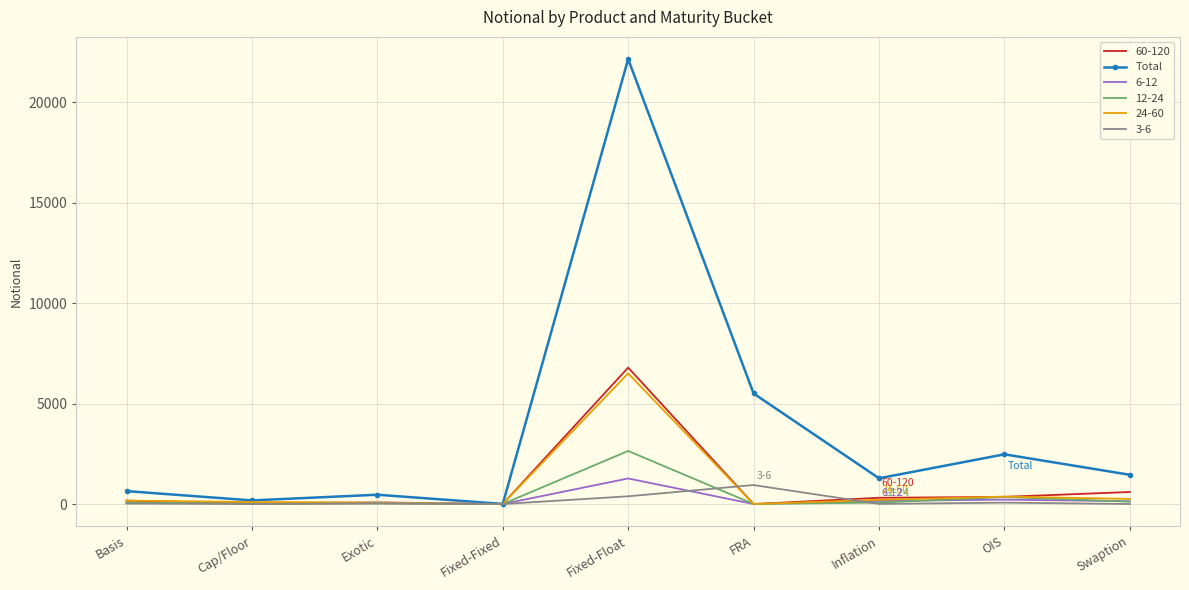

What is the maximum value shown in the chart?

22149